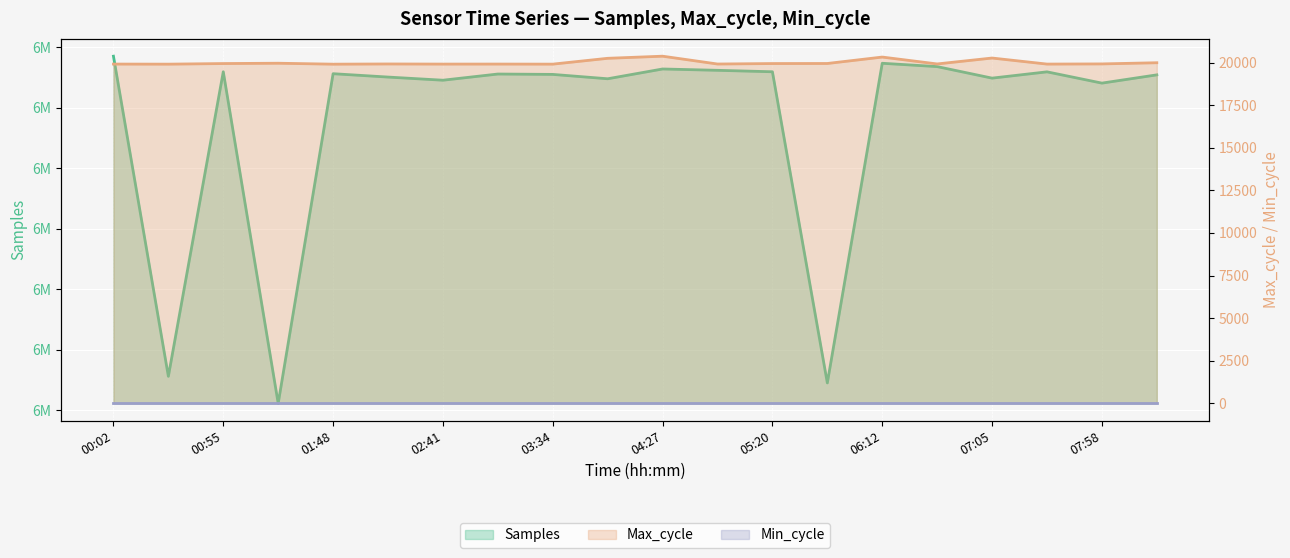

How many categories are shown in the chart?

20